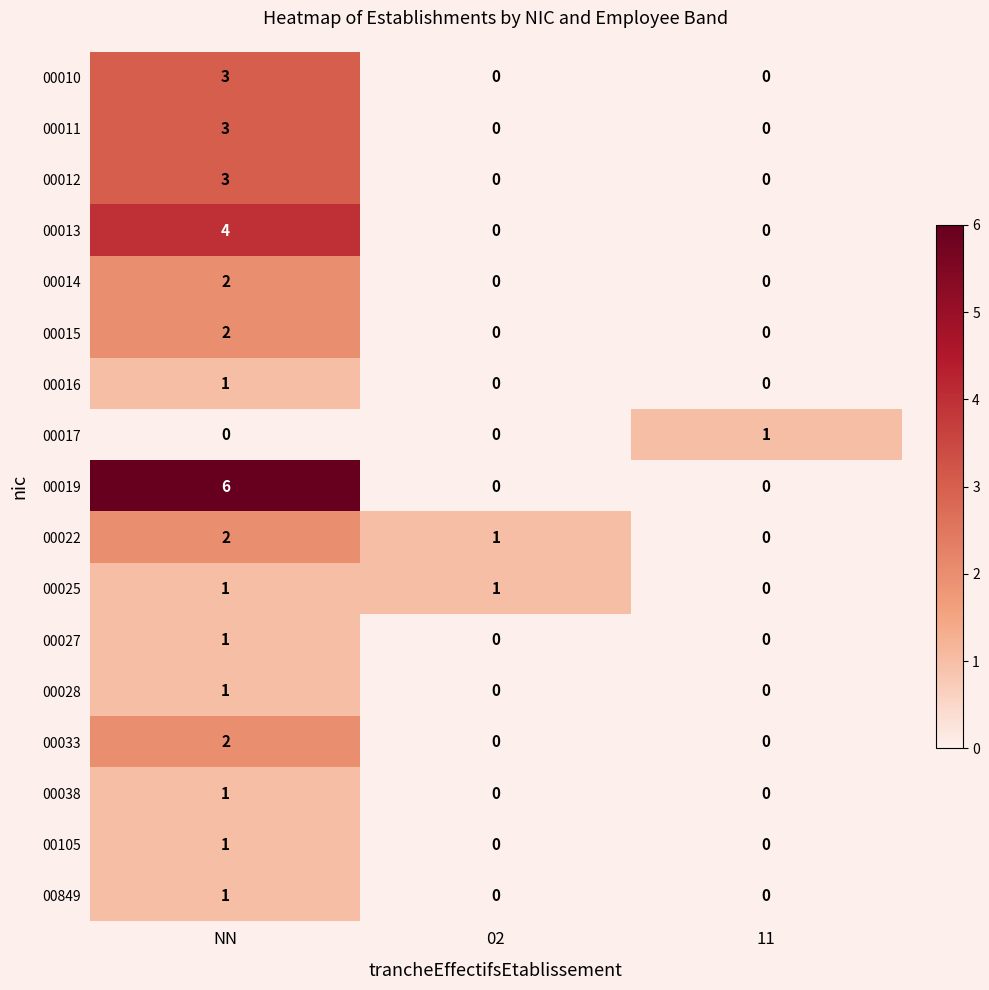

Which series has the largest total across all categories?

00019